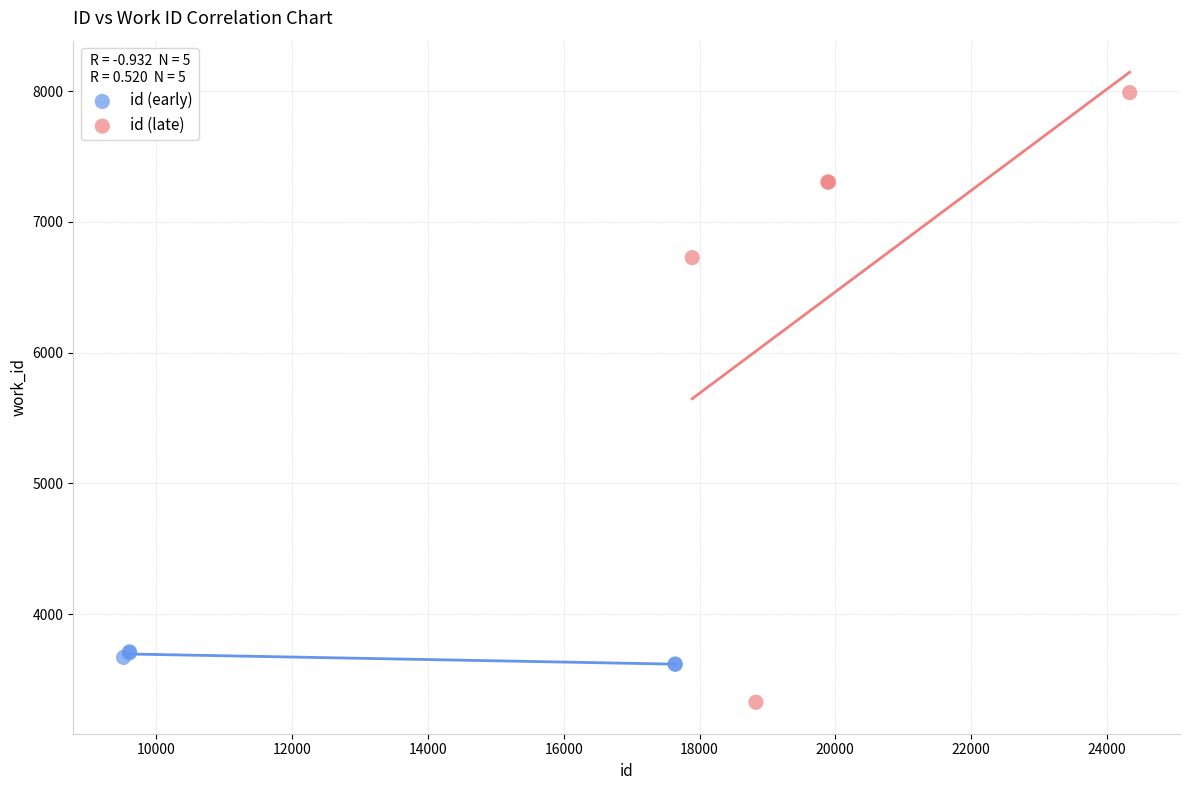

Which series contains the lowest Y value?

id (late)